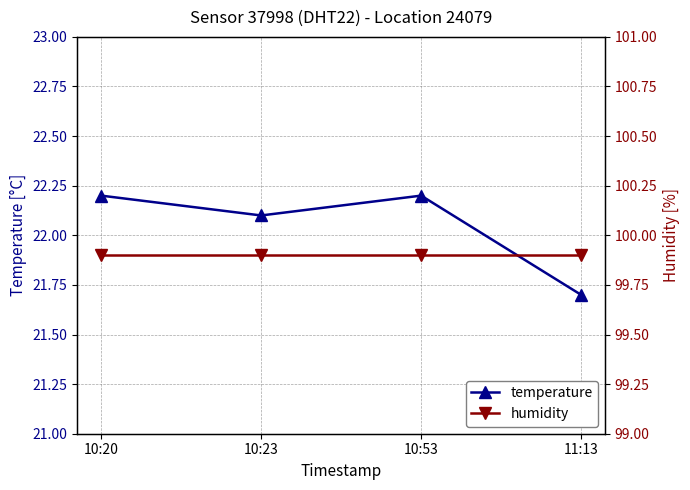

Where is humidity nearest to the value 99?

10:20